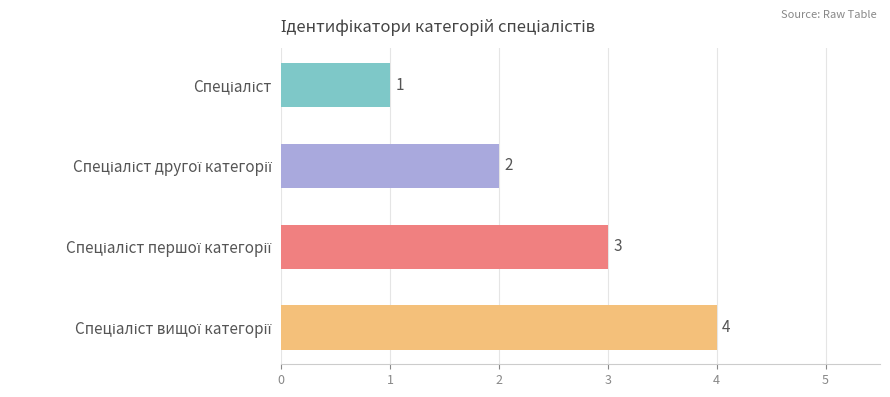

How many bars are there in total?

4